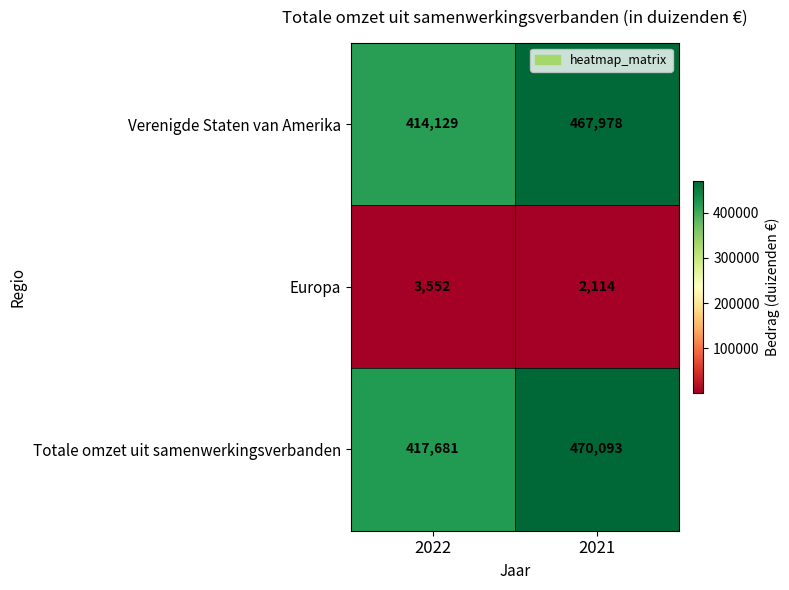

Which label corresponds to the largest value in the chart?

2021